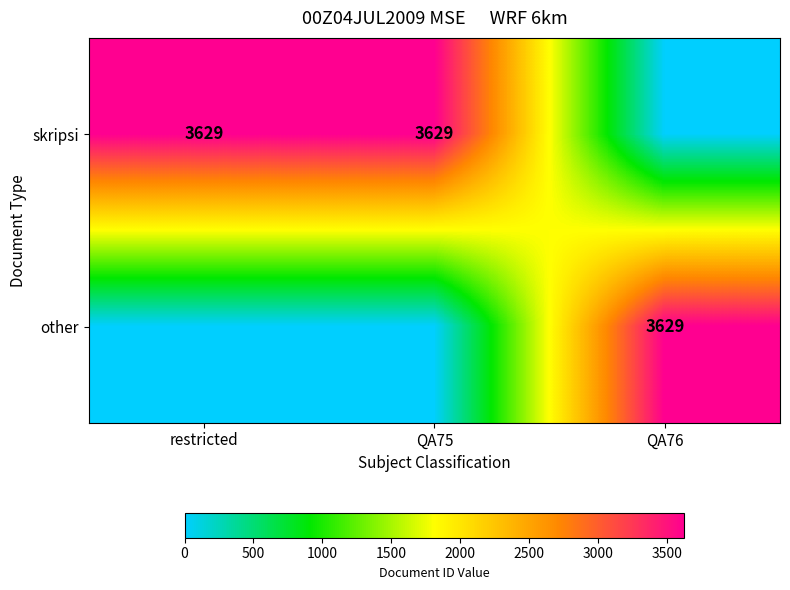

Is it true that skripsi equals 1478 at QA75?

False